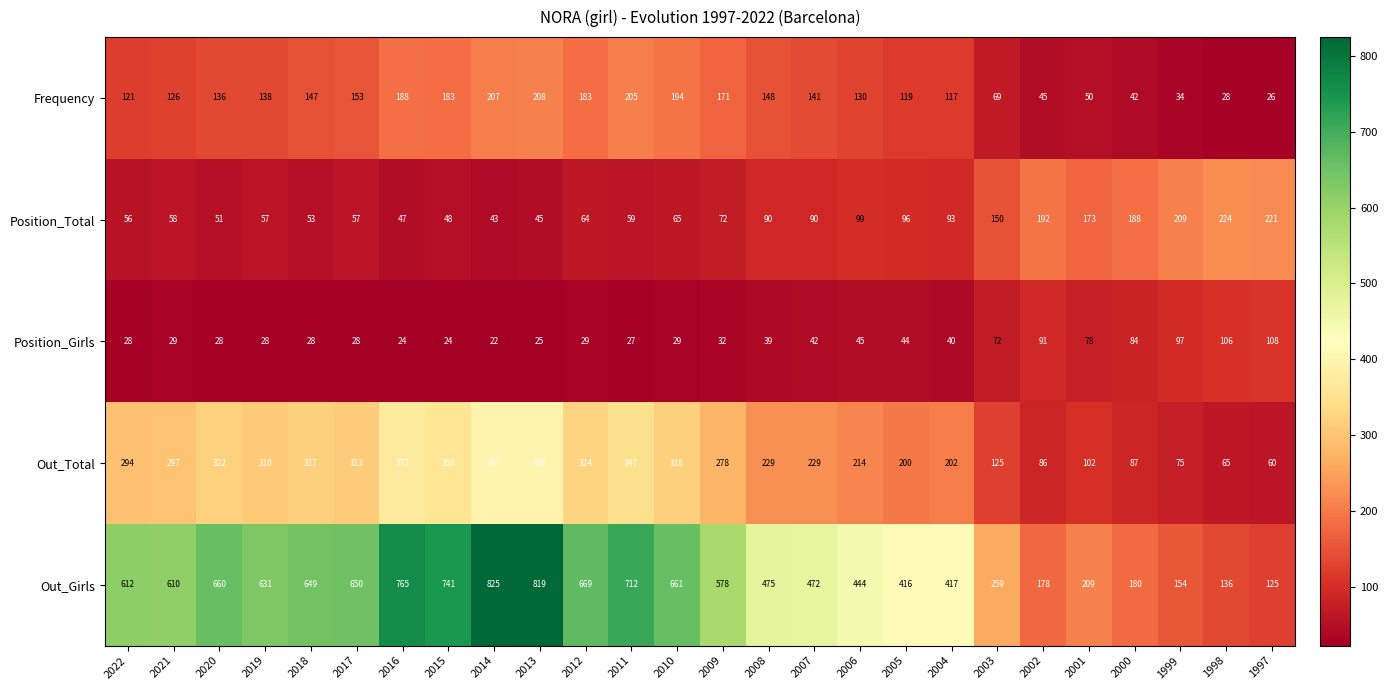

What is the greatest value displayed?

825